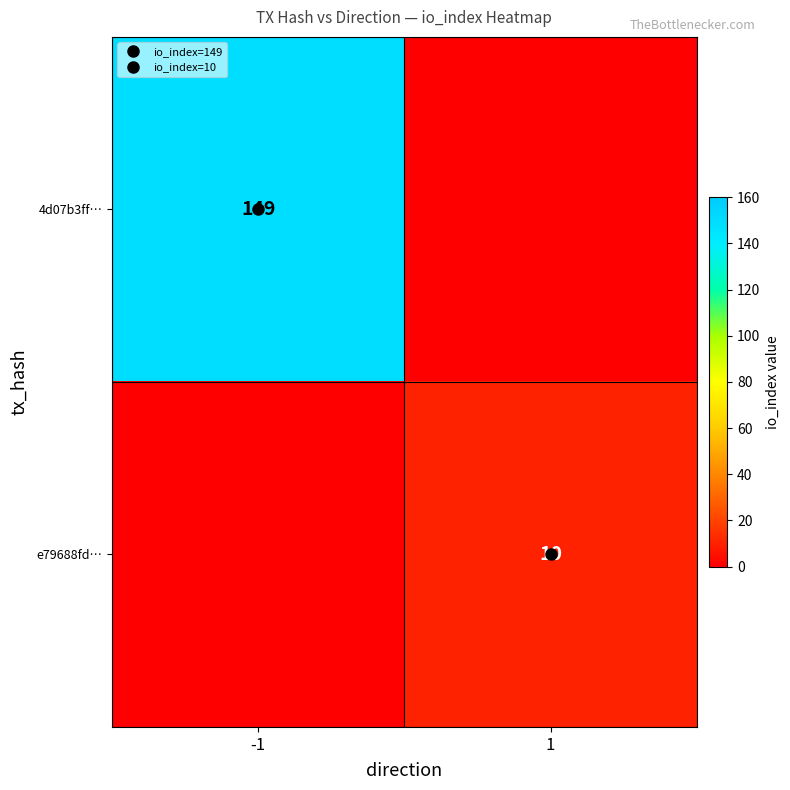

What is the difference between the maximum and minimum values in the 4d07b3ff… series?

149